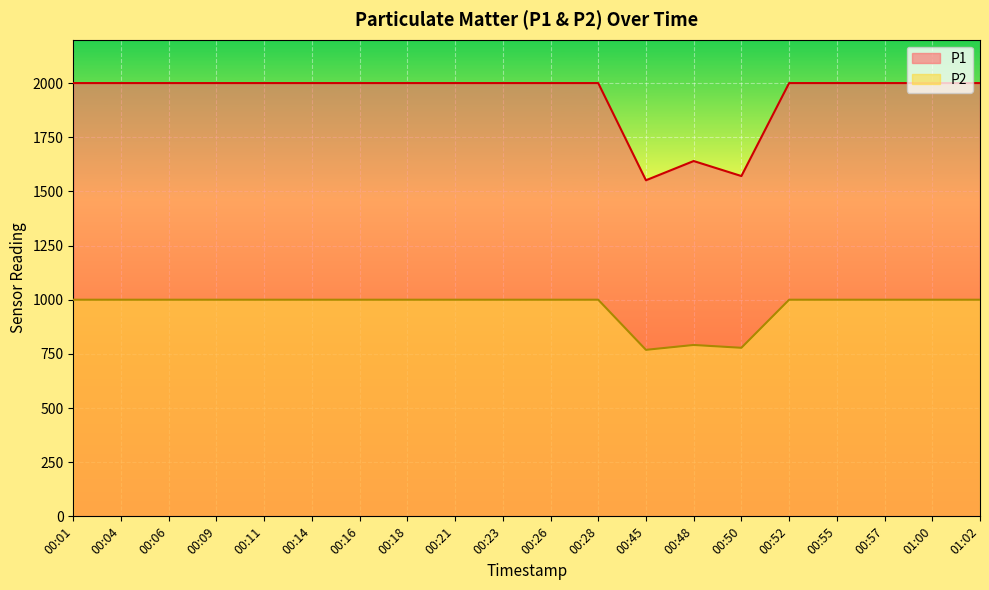

What are all the series names shown in the legend?

P1, P2